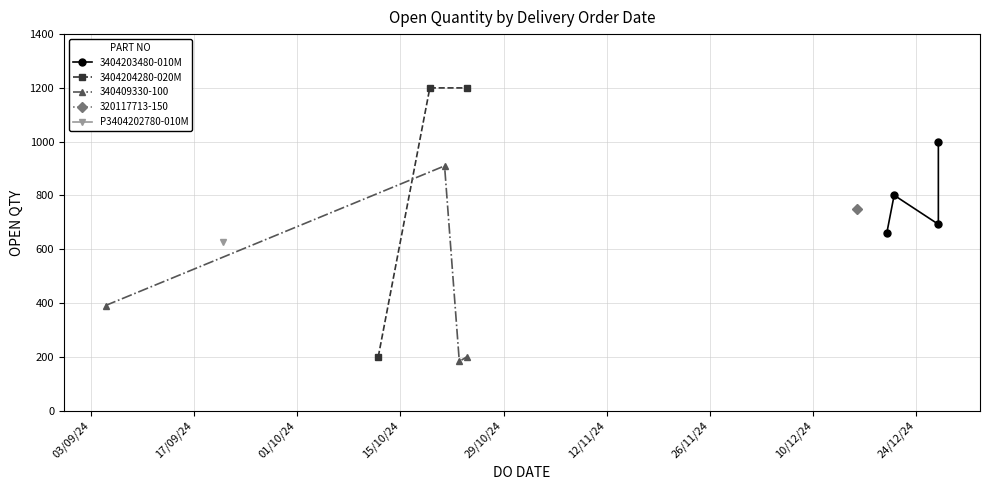

Reading left to right, what are all the values shown in this chart?

660	801	693	1000	200	1200	1200	391	910	183	200	750	626